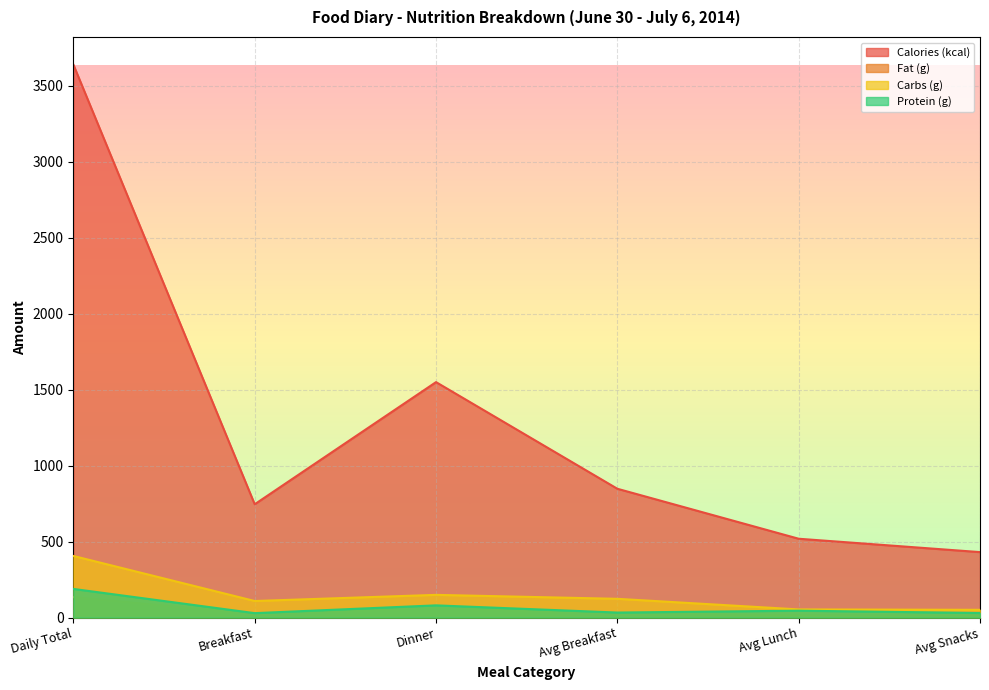

What is the value of the Carbs (g) point at the 4th from the left?

123.6